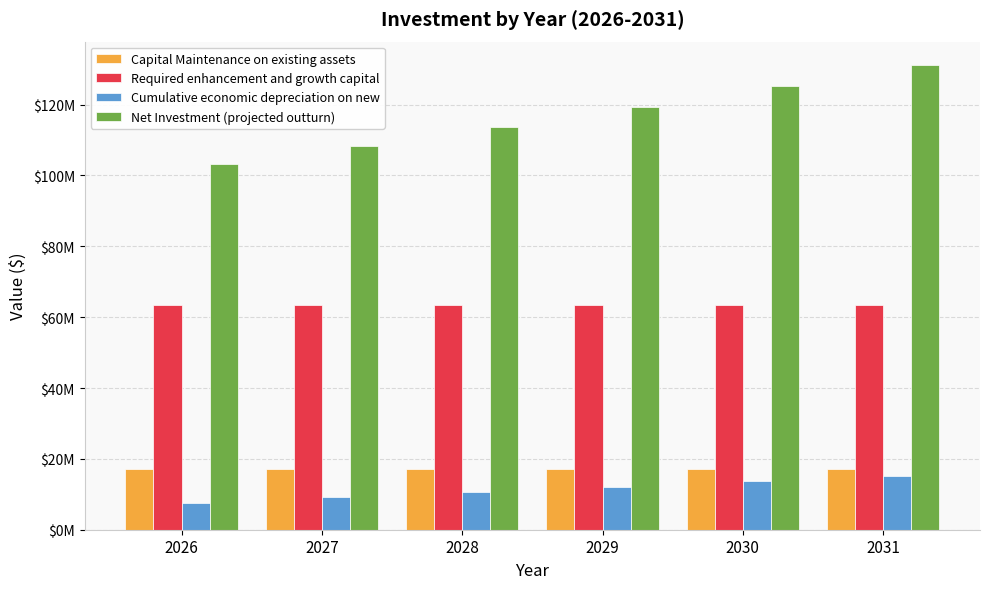

Which series changed the most between 2027 and 2030?

Net Investment (projected outturn)